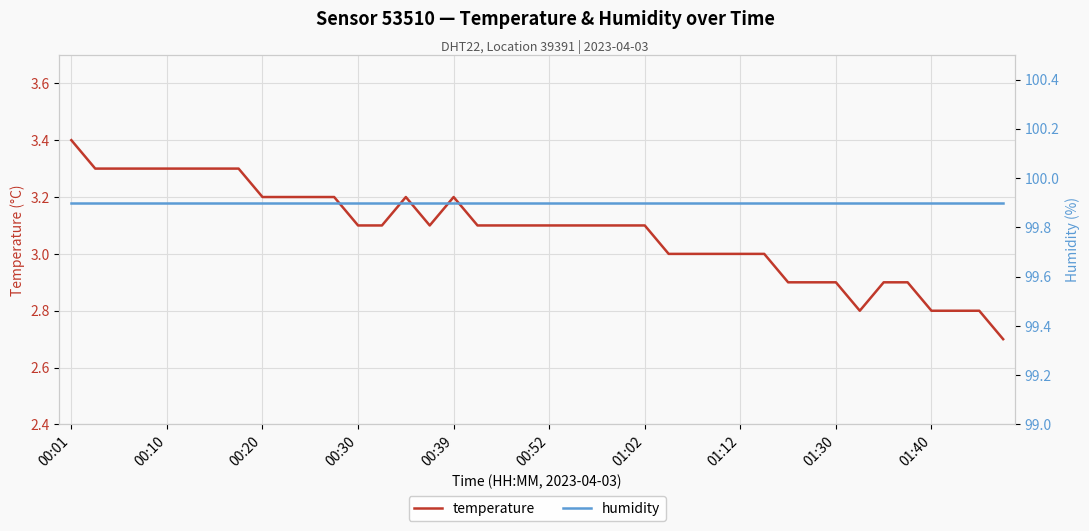

Which series has the largest total across all categories?

humidity